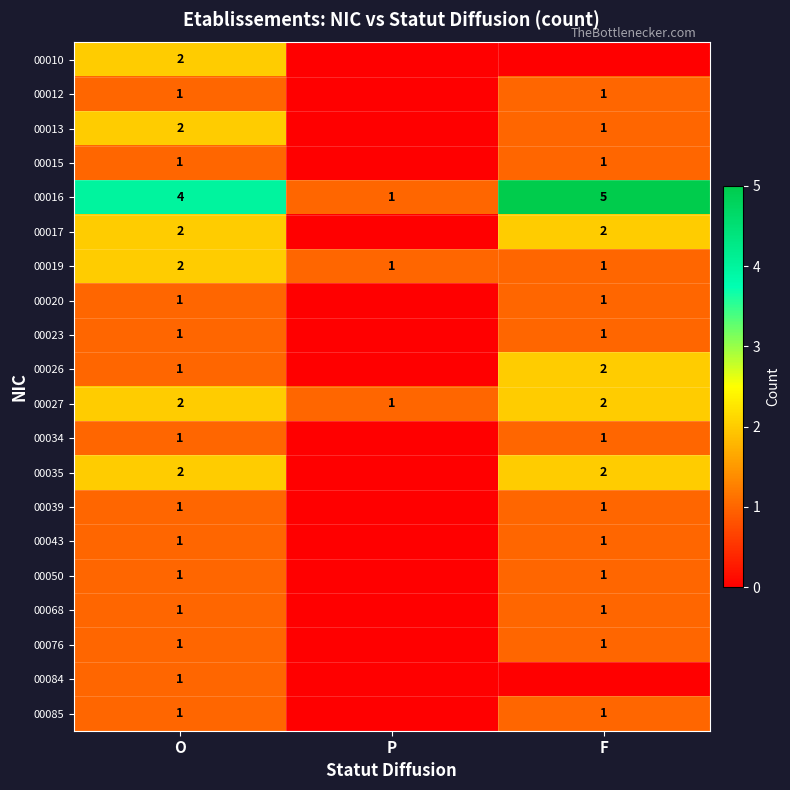

The value of 00076 at F is 2. True or false?

False